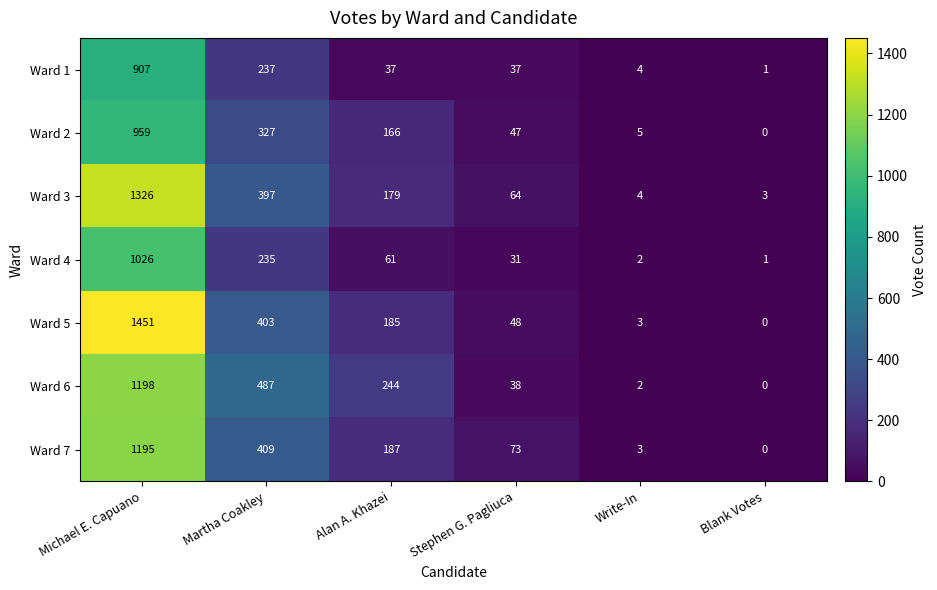

The Ward 2 series shows 11 at Stephen G. Pagliuca. True or false?

False